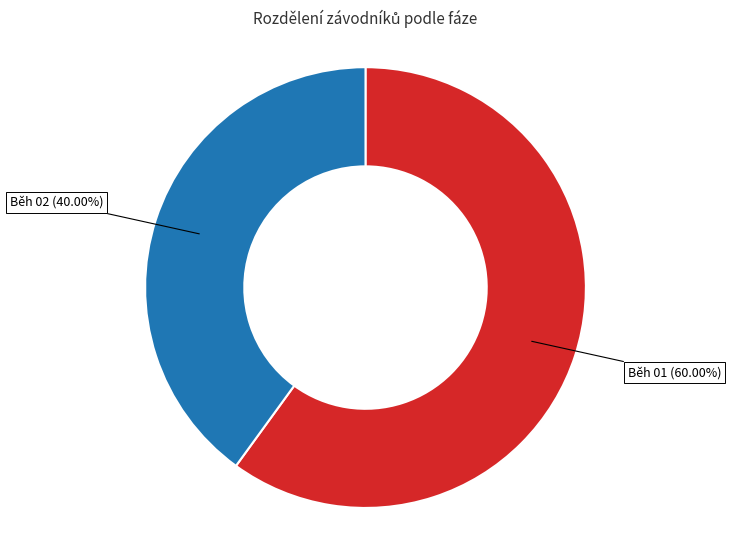

Count the number of slices in the pie.

2